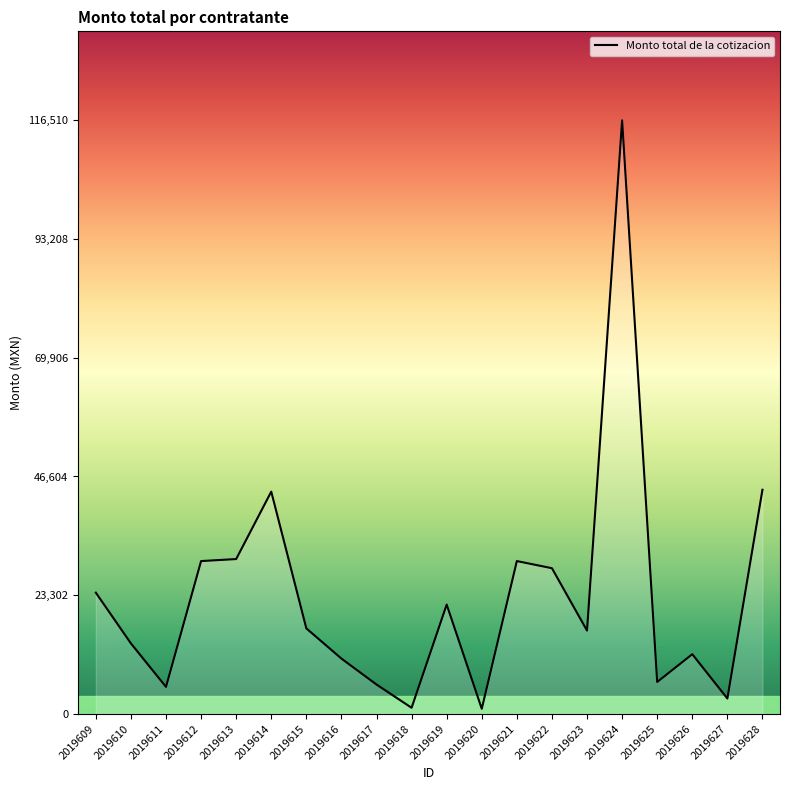

The value at 2019609 is 38519.9. True or false?

False